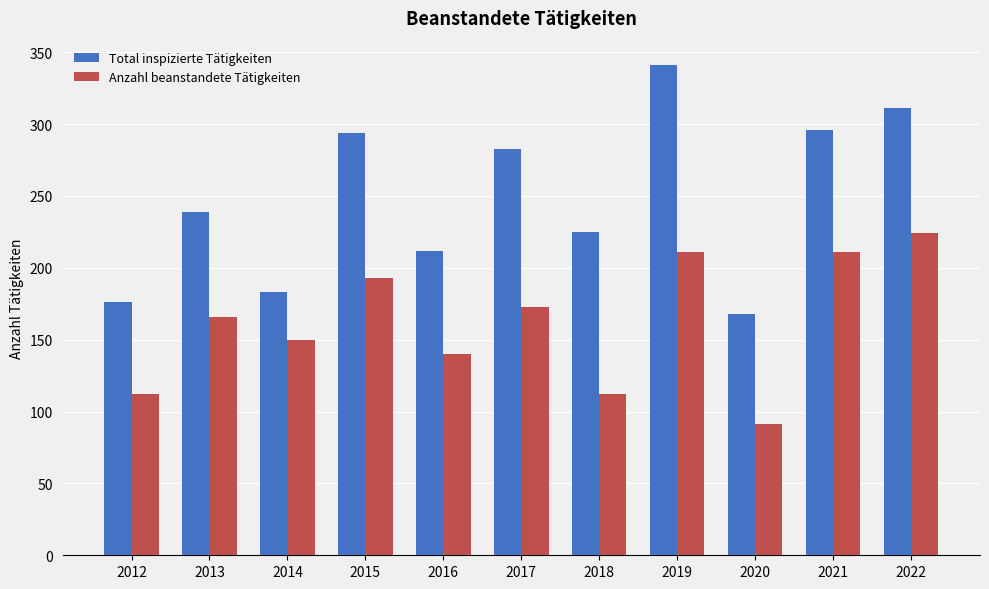

How many groups of bars are there?

11